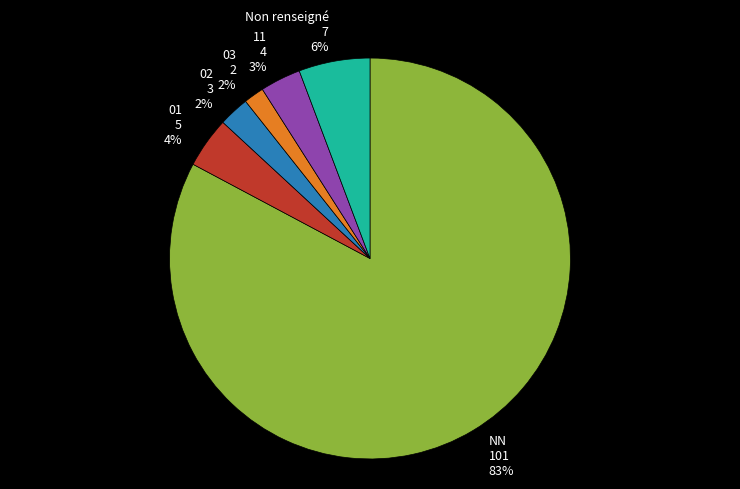

Between Non renseigné and NN, which is larger?

NN